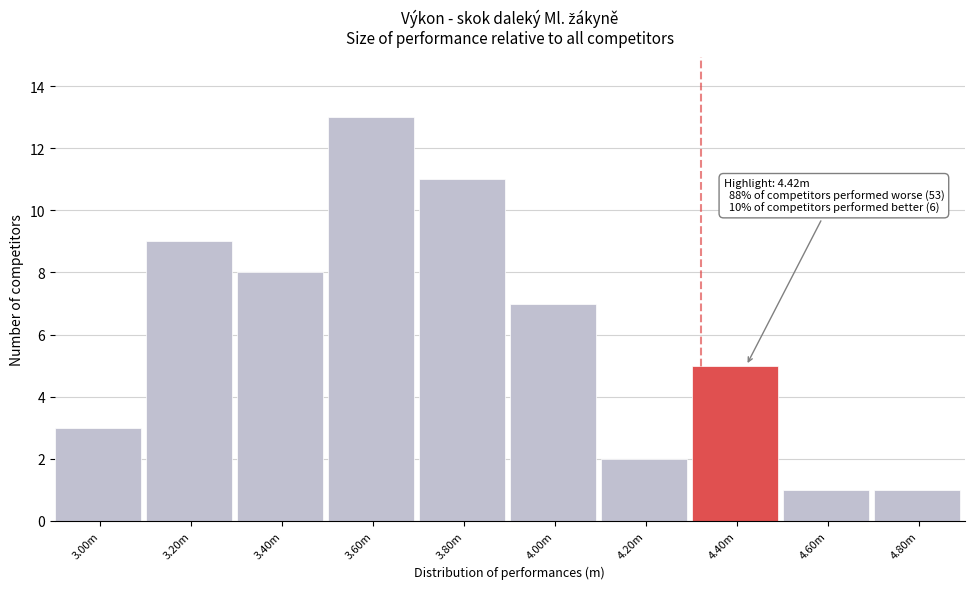

Reading left to right, transcribe all the data shown in this chart.

3	9	8	13	11	7	2	5	1	1